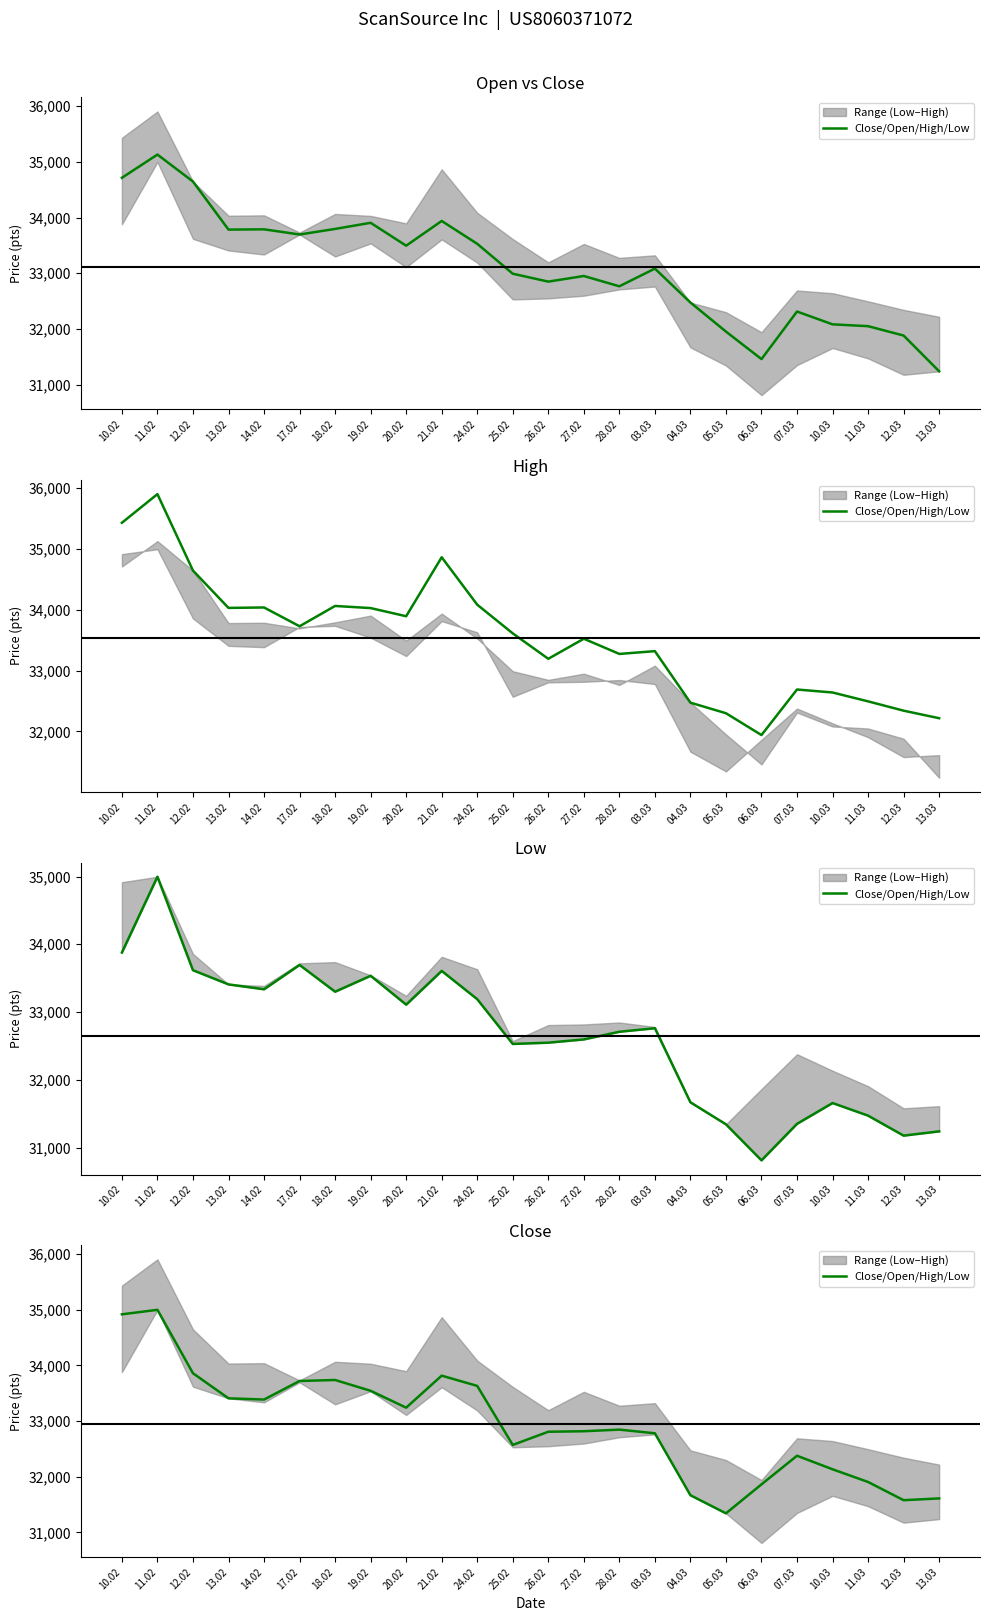

What is the difference between the second highest and second lowest values?

3337